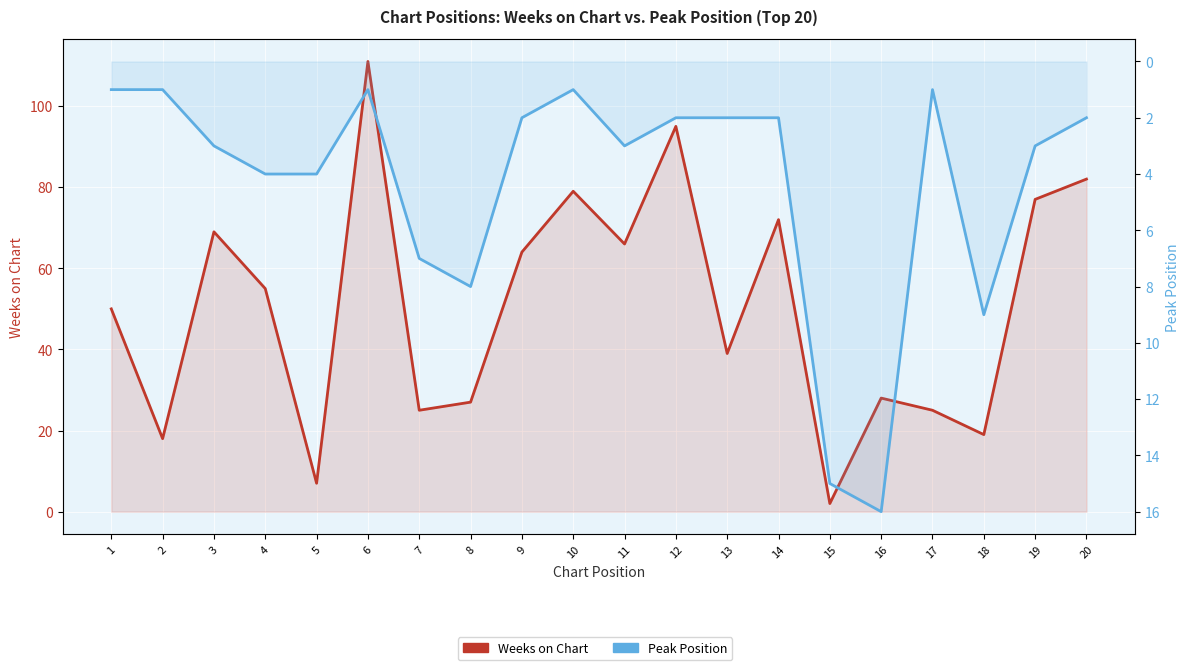

At which label does Weeks on Chart reach its minimum?

15